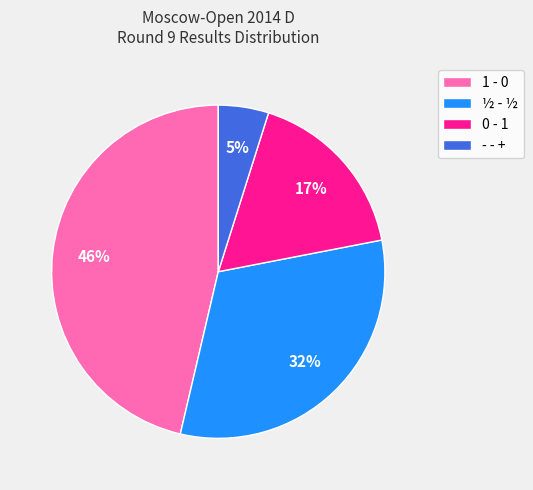

To the nearest percent, what portion does ½ - ½ represent?

32%